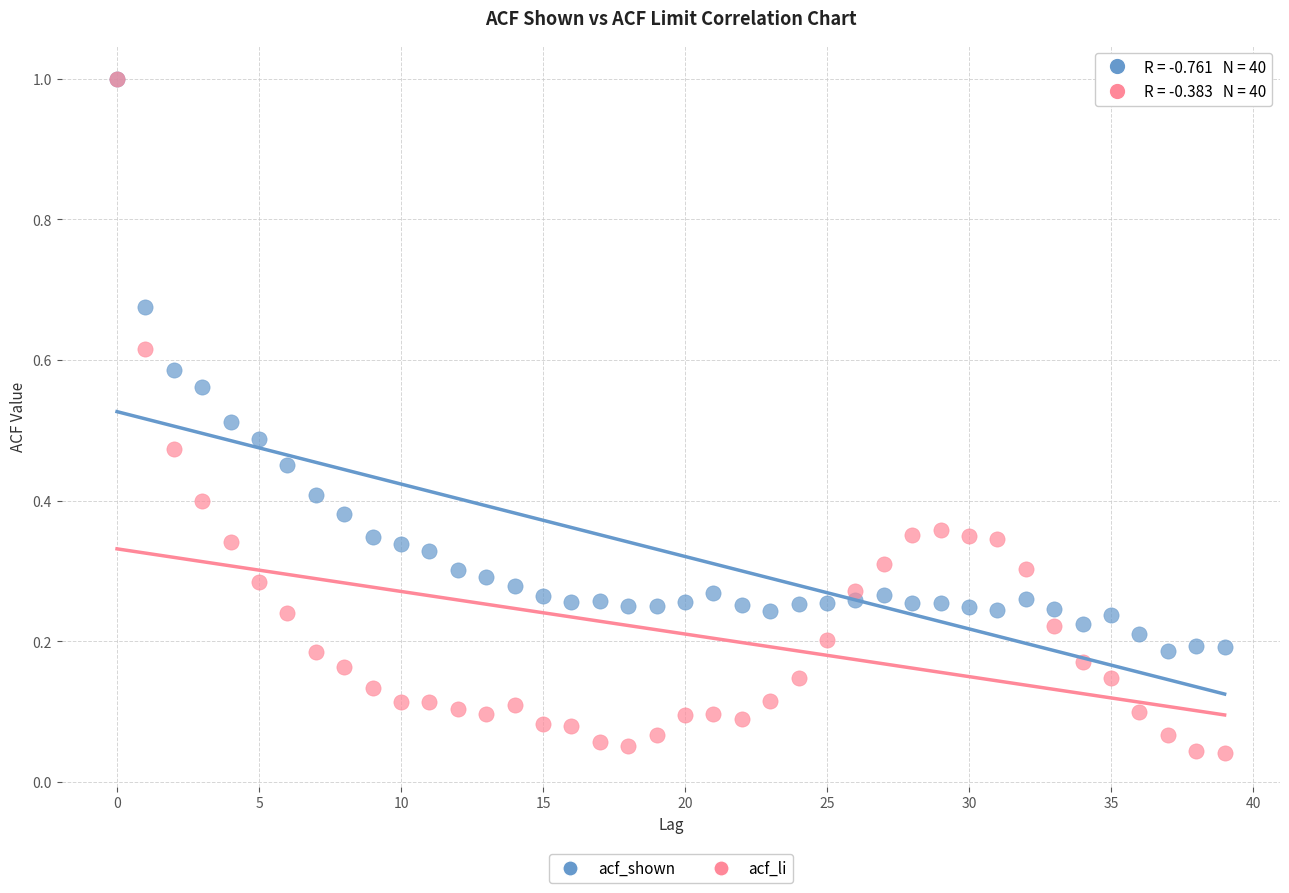

Which series has the largest Y range (max minus min)?

acf_li